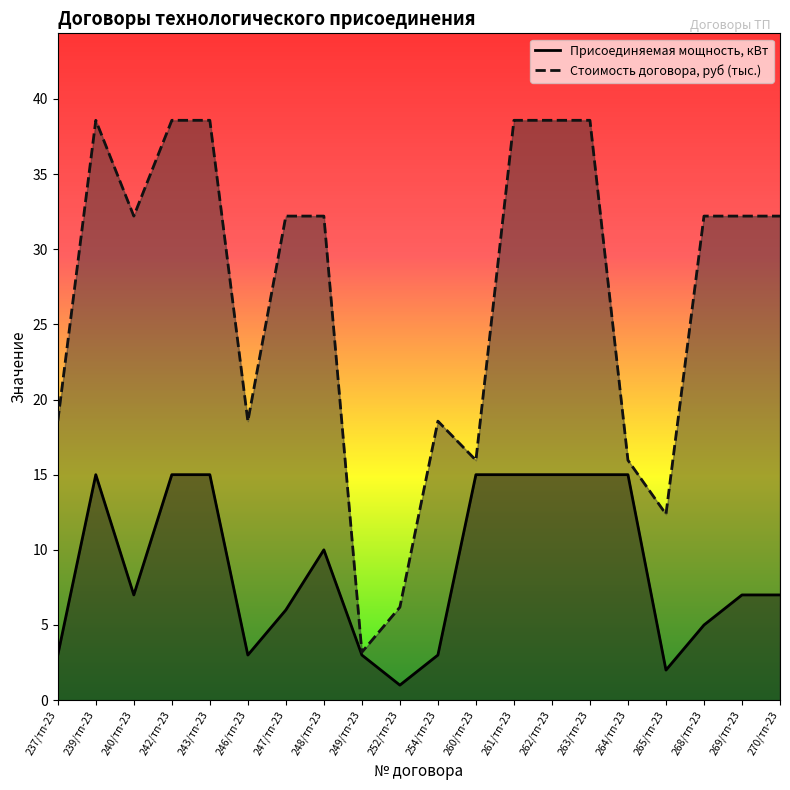

True or false: Присоединяемая мощность, кВт has a value of 9.4 at 270/тп-23.

False